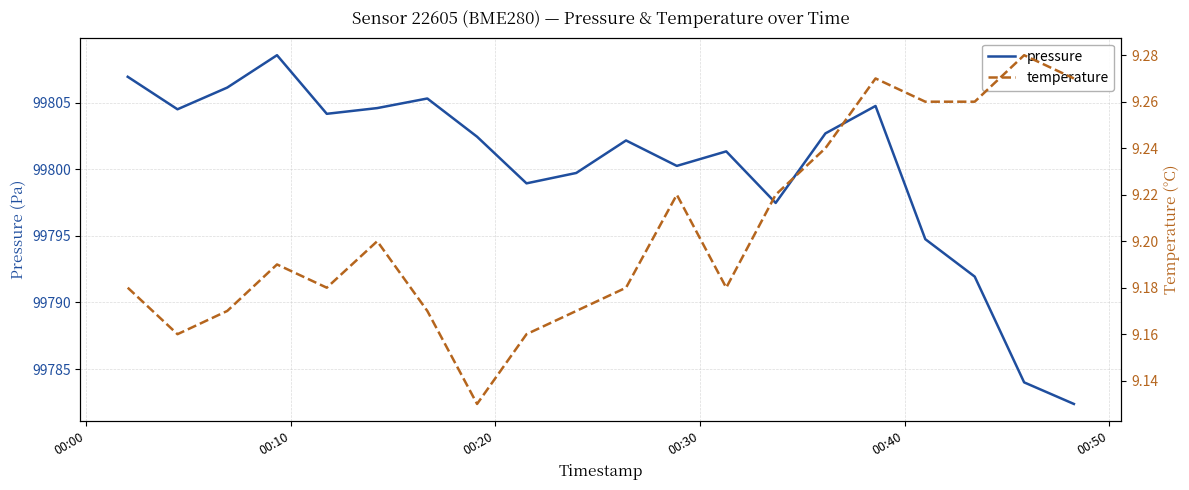

What is the minimum value shown in the chart?

9.1